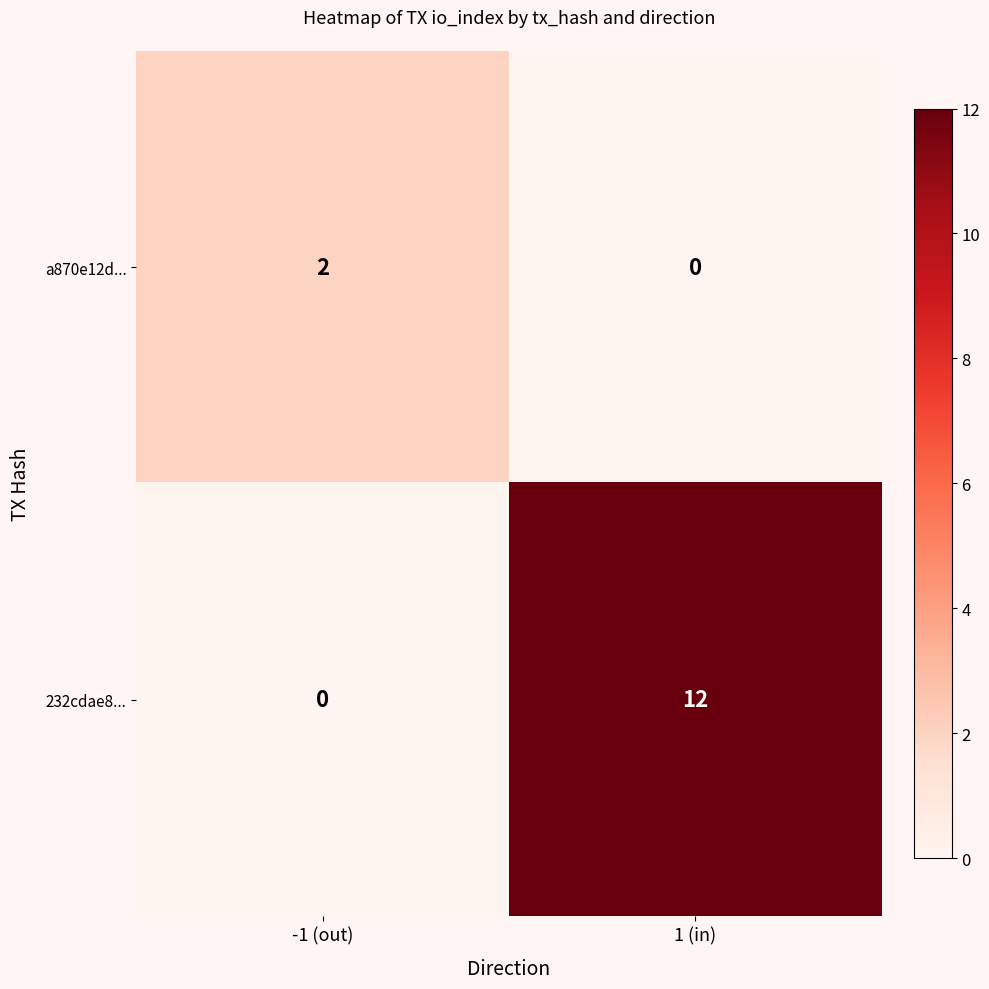

List the series in order of their overall mean, lowest first.

a870e12d..., 232cdae8...